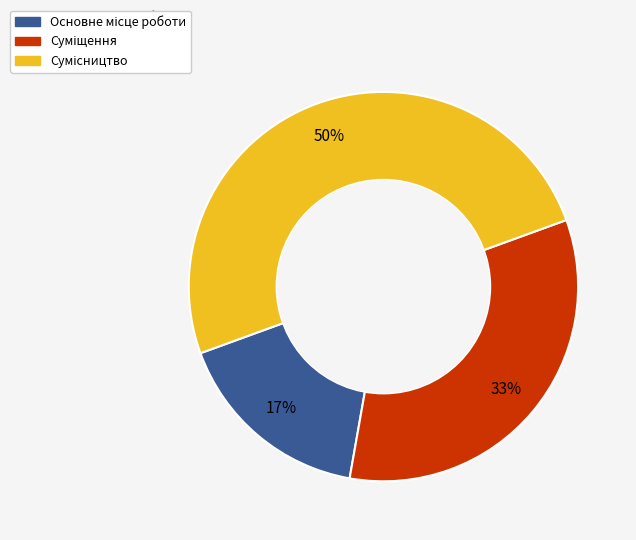

To the nearest percent, what is the average slice percentage?

33%